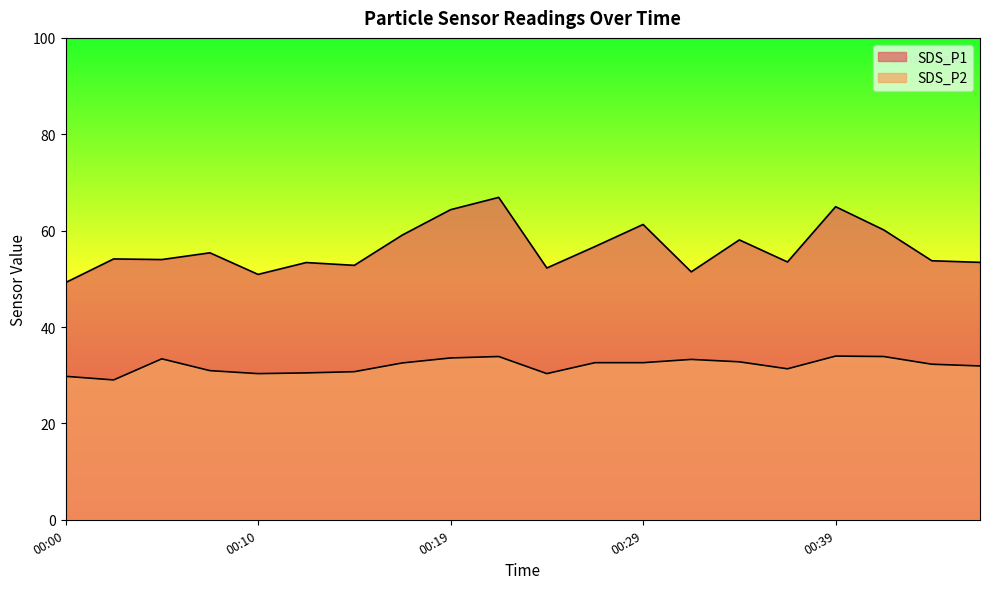

How many lines are shown in the chart?

2